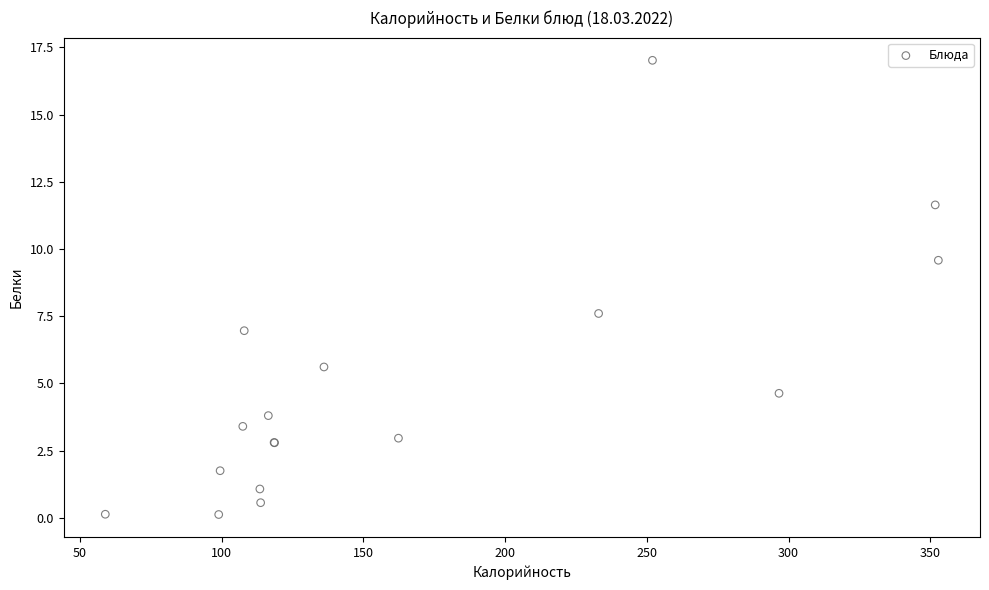

What Y value in the scatter plot is closest to 8?

7.6